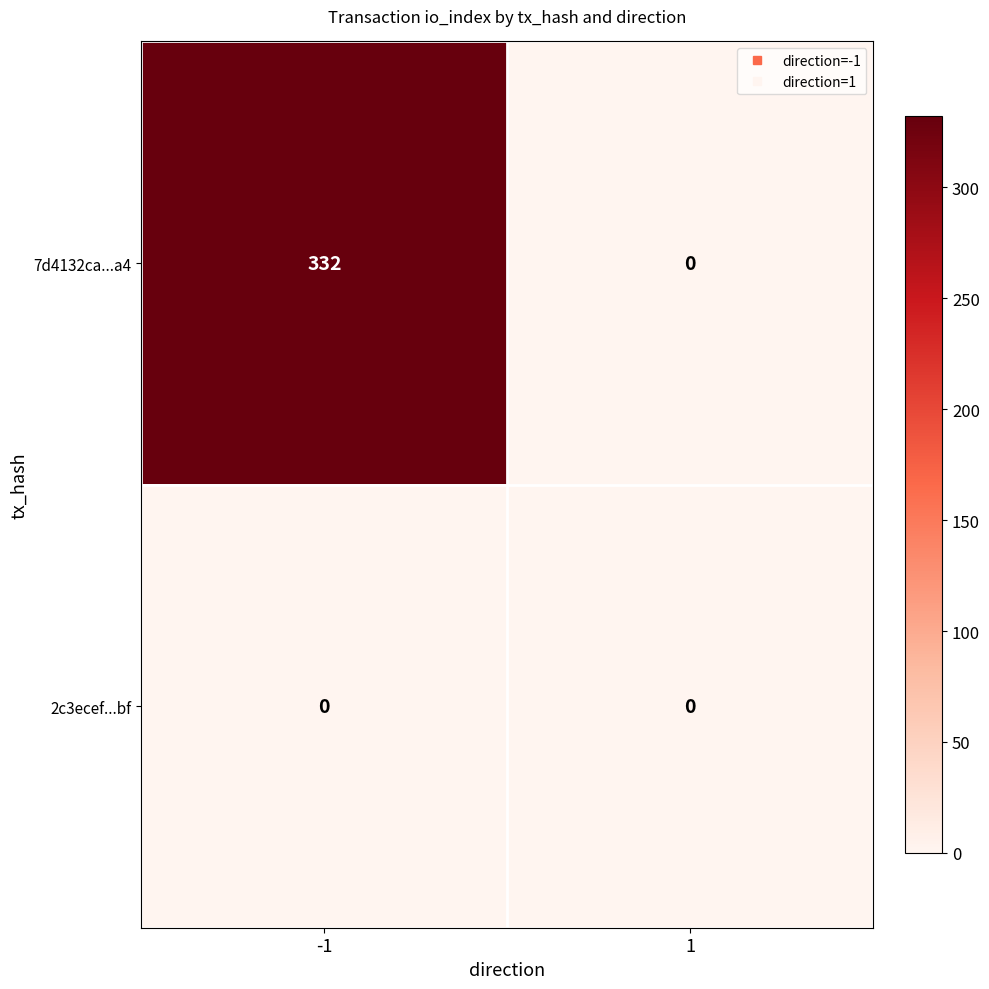

What is the difference between the 7d4132ca...a4 values at -1 and 1?

332